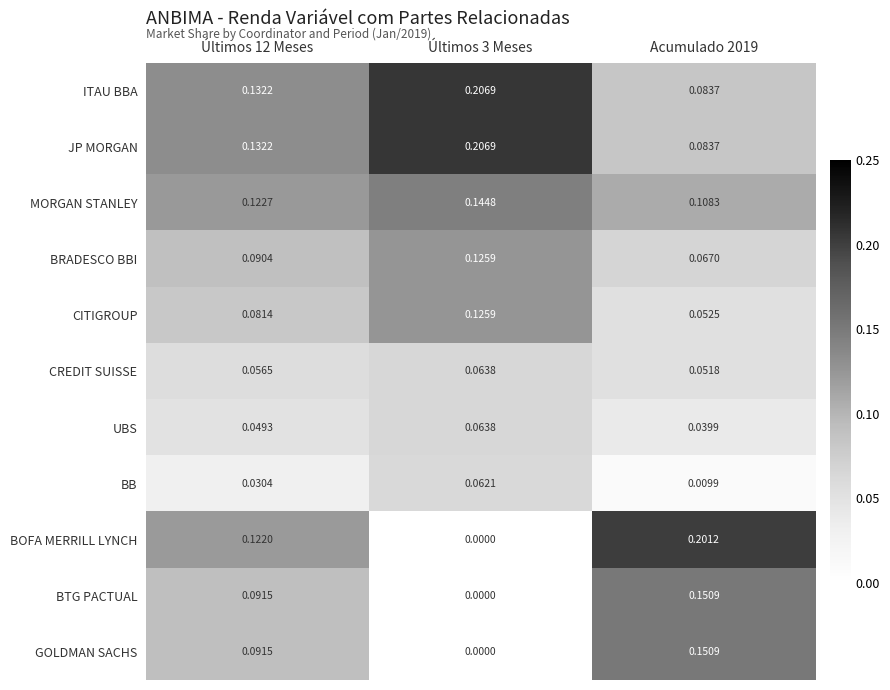

Is the value of BRADESCO BBI at Últimos 3 Meses greater than the value of CREDIT SUISSE at Últimos 12 Meses?

Yes